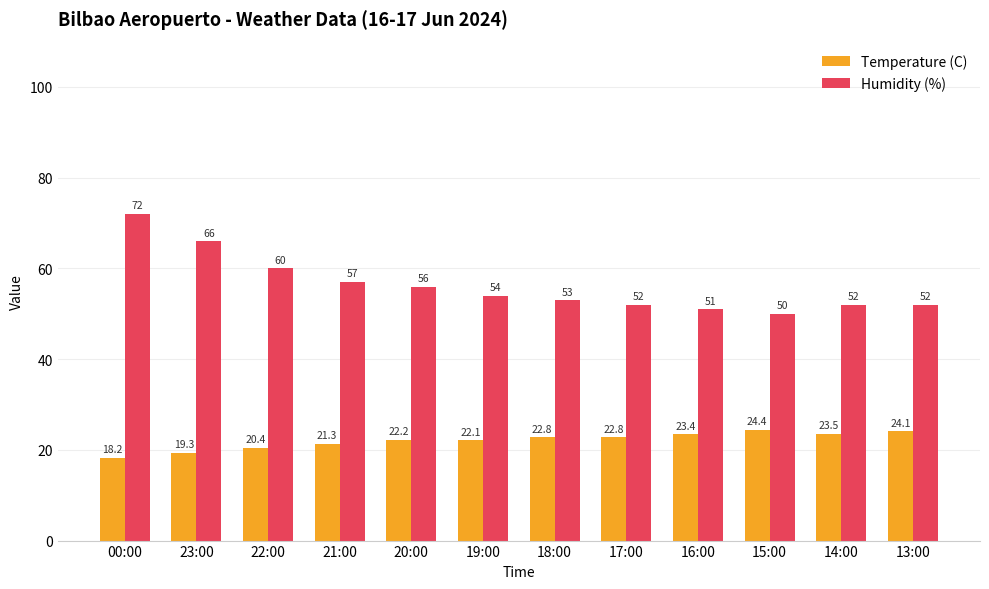

What is the sum of the Humidity (%) values at 17:00 and 18:00?

105.0